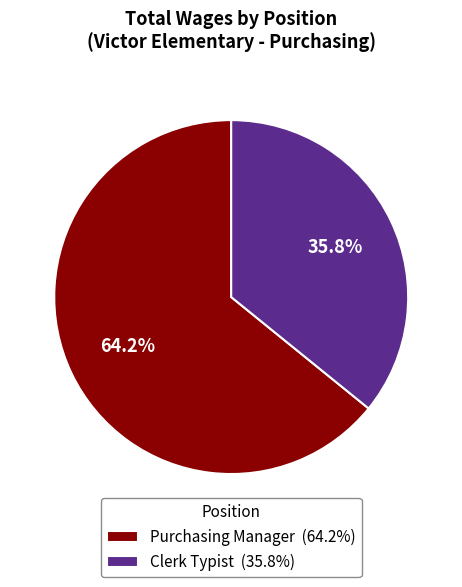

Rank the categories by value from highest to lowest.

Purchasing Manager, Clerk Typist